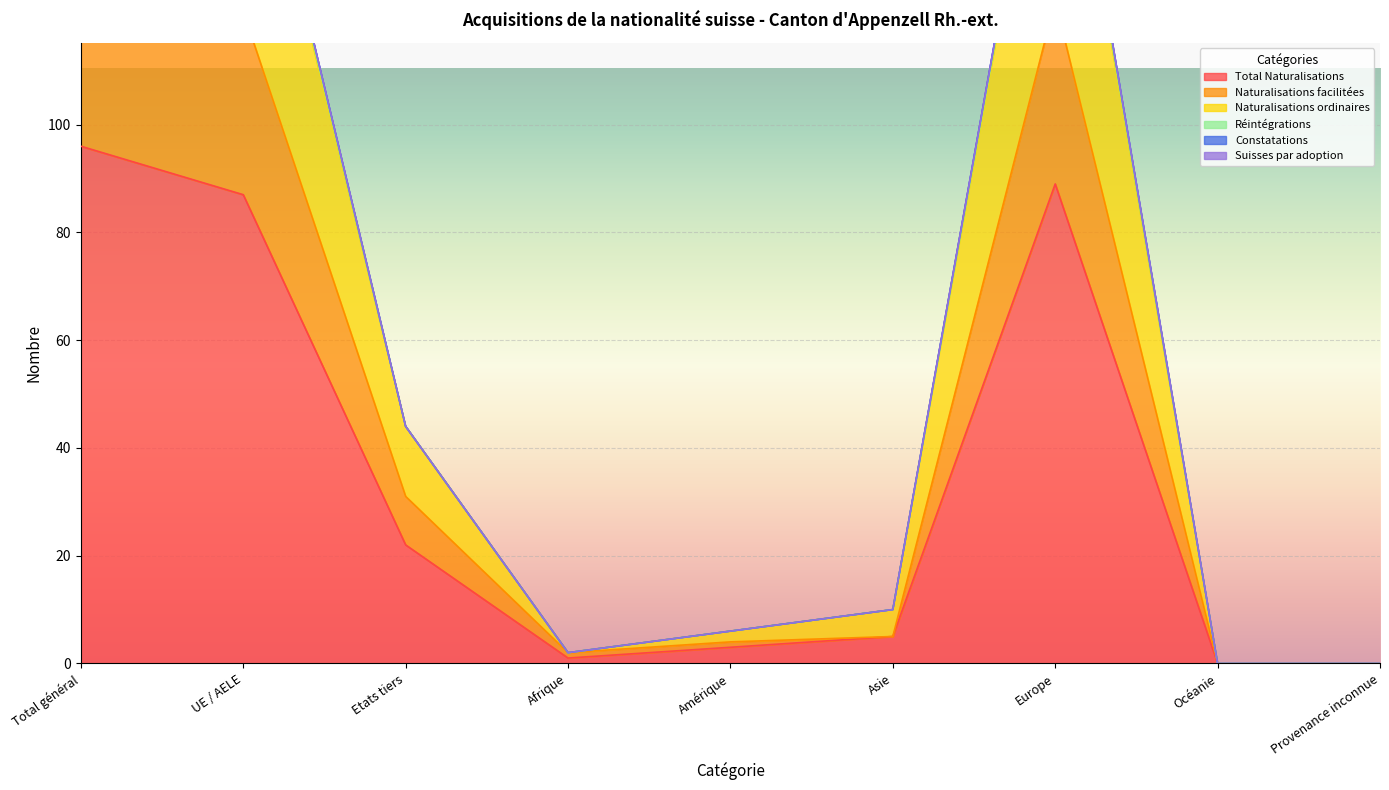

Is the value of Réintégrations at UE / AELE greater than the value of Total Naturalisations at Asie?

Yes